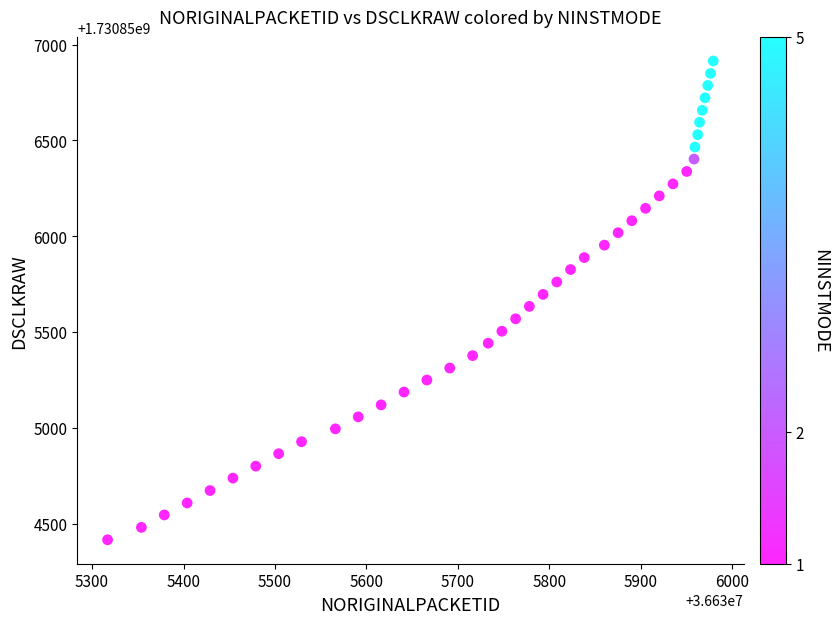

What is the range of X values (max minus min)?

662.0